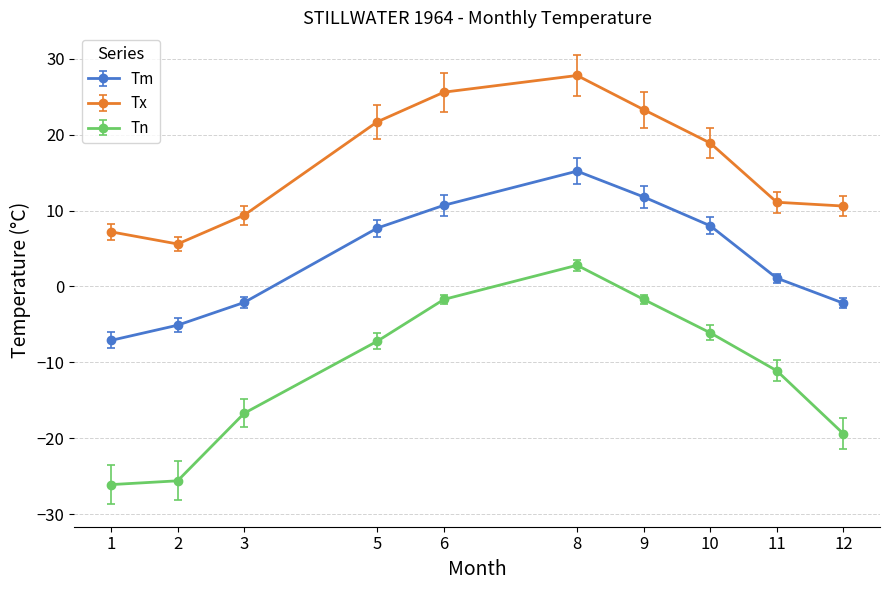

Is it true that Tn equals -16.7 at 3?

True